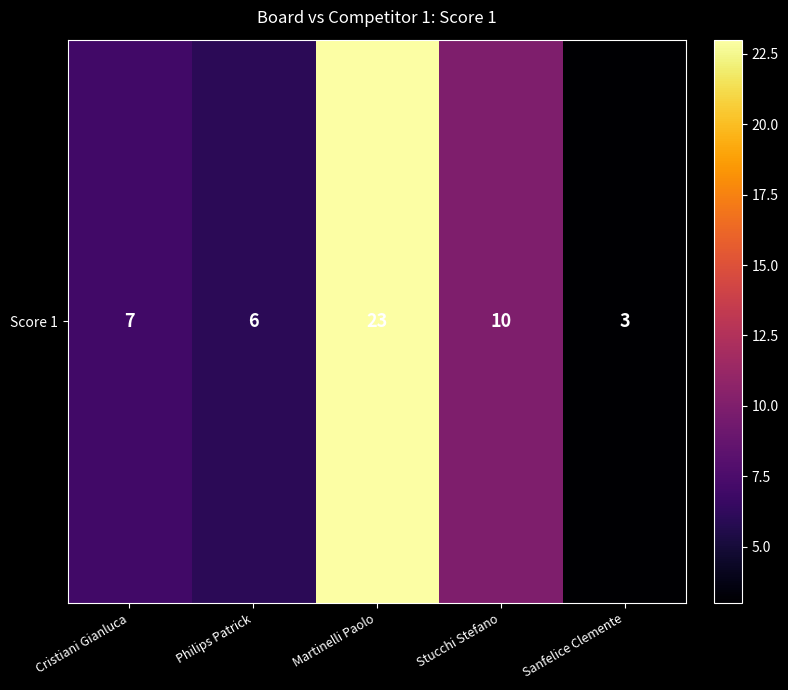

What is the sum of the values at Sanfelice Clemente and Martinelli Paolo?

26